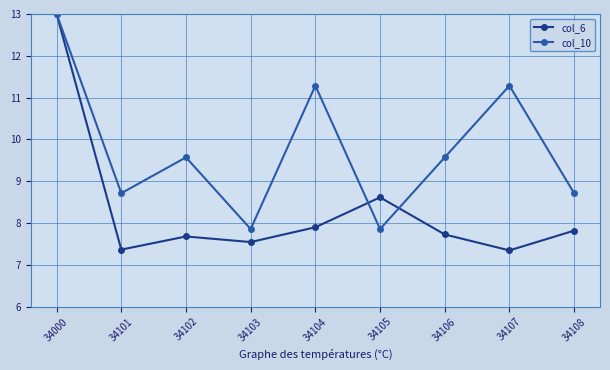

Is the value of col_10 at 34104 greater than the value of col_6 at 34107?

Yes